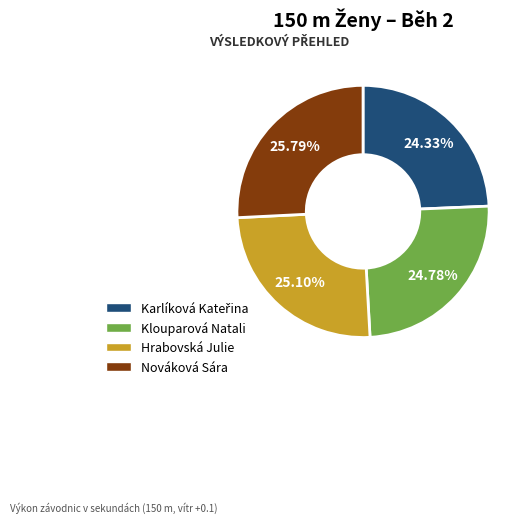

Does any single category account for the majority?

No